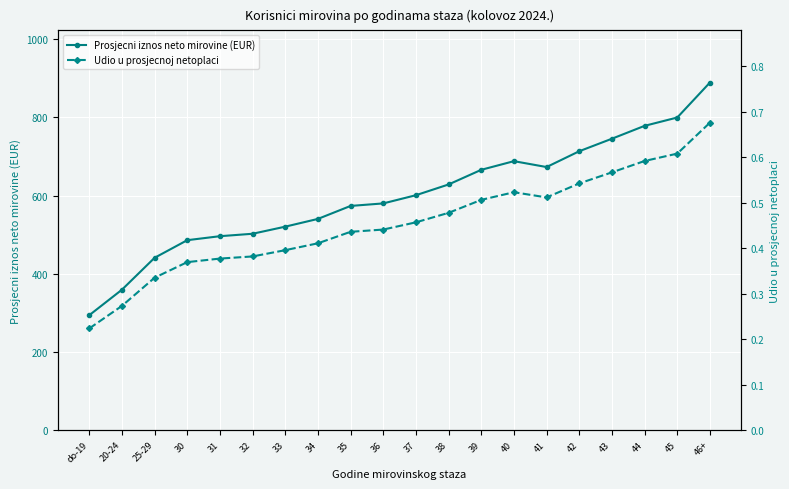

Reading left to right, list all the values displayed in this chart.

Prosjecni iznos neto mirovine (EUR): do-19=294.1	20-24=359.3	25-29=441.0	30=486.1	31=496.3	32=502.5	33=520.6	34=540.5	35=573.7	36=580.1	37=601.1	38=628.6	39=666.1	40=688.2	41=673.1	42=713.6	43=745.6	44=778.5	45=799.8	46+=889.3
Udio u prosjecnoj netoplaci: do-19=0.2	20-24=0.3	25-29=0.3	30=0.4	31=0.4	32=0.4	33=0.4	34=0.4	35=0.4	36=0.4	37=0.5	38=0.5	39=0.5	40=0.5	41=0.5	42=0.5	43=0.6	44=0.6	45=0.6	46+=0.7